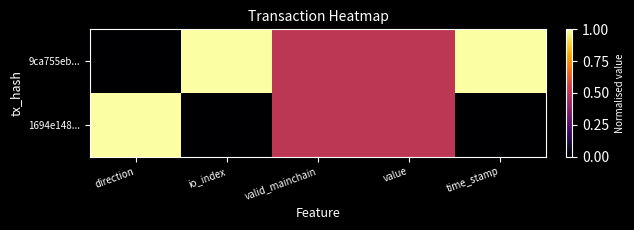

How many distinct data groups are displayed?

2